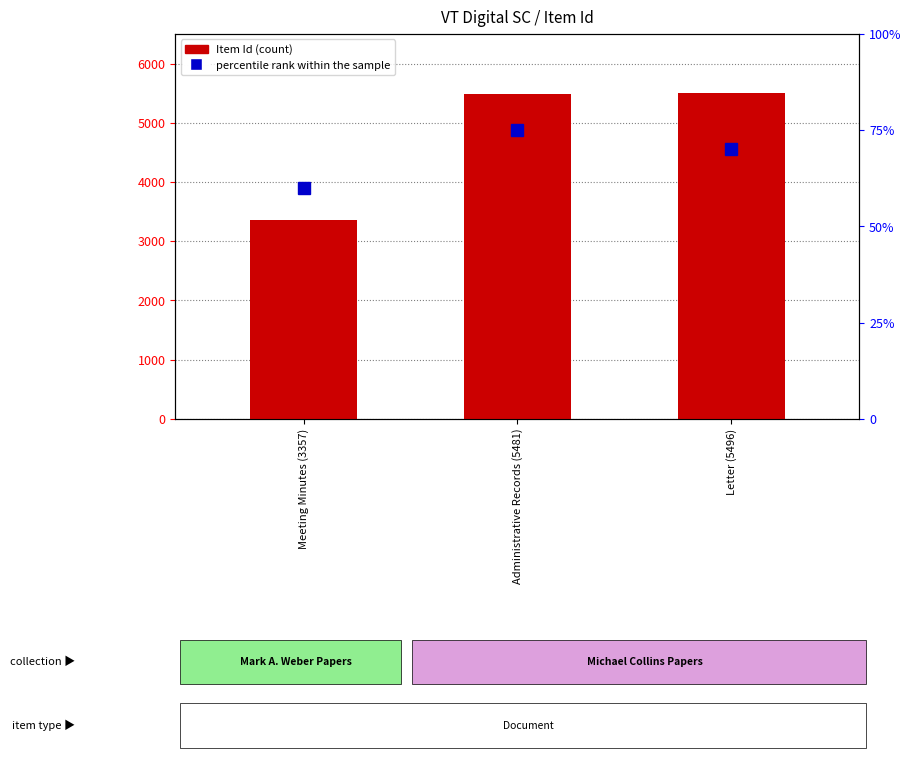

What are all the series names shown in the legend?

Item Id, percentile rank within the sample